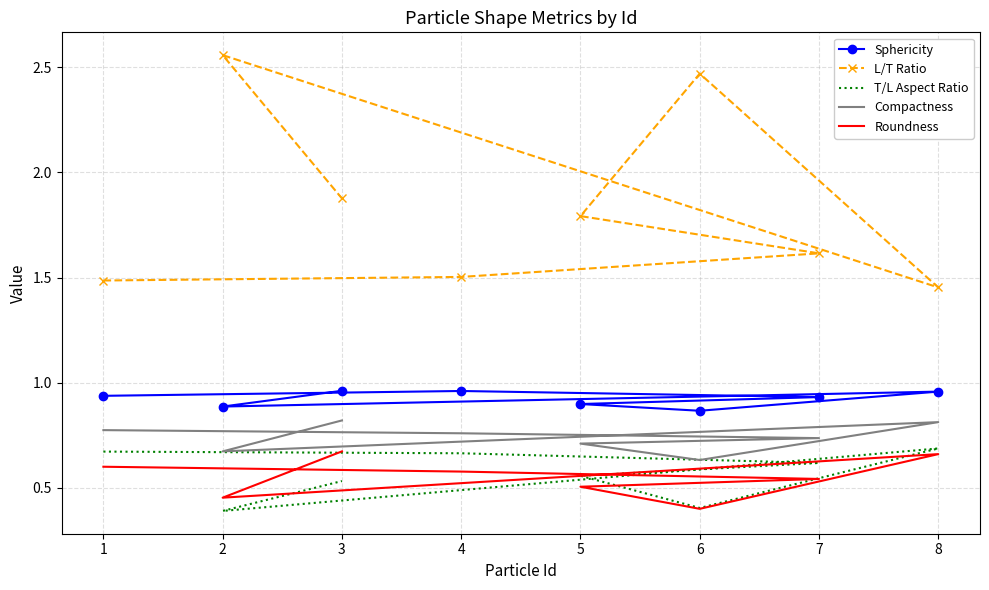

What is the sum of all L/T Ratio values?

14.8